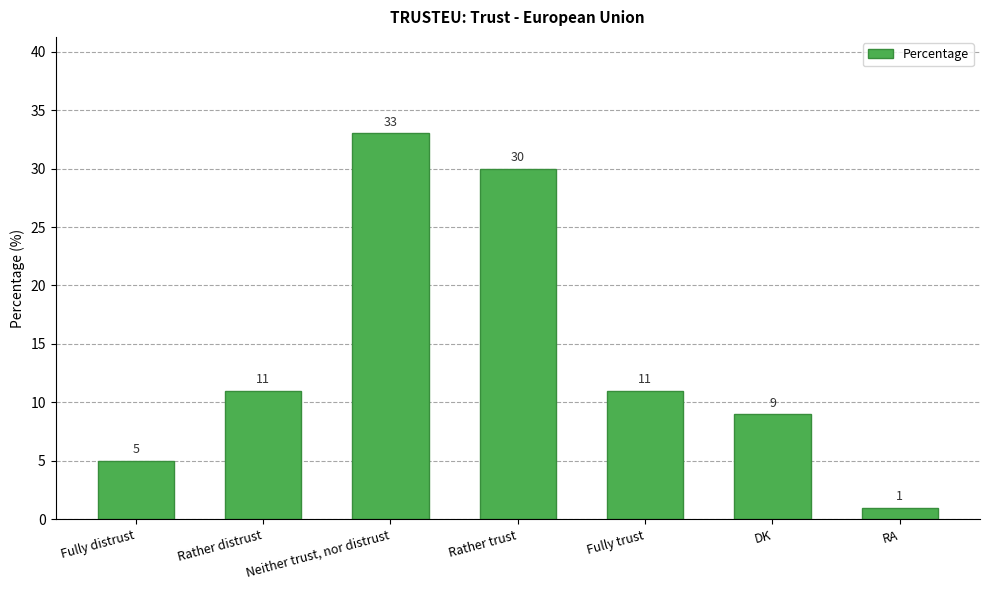

Reading right to left, transcribe all the data shown in this chart.

RA=1	DK=9	Fully trust=11	Rather trust=30	Neither trust, nor distrust=33	Rather distrust=11	Fully distrust=5